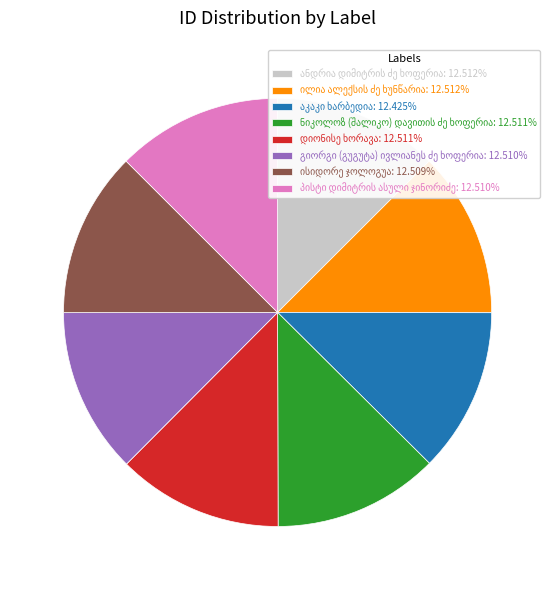

How many segments does this pie chart have?

8